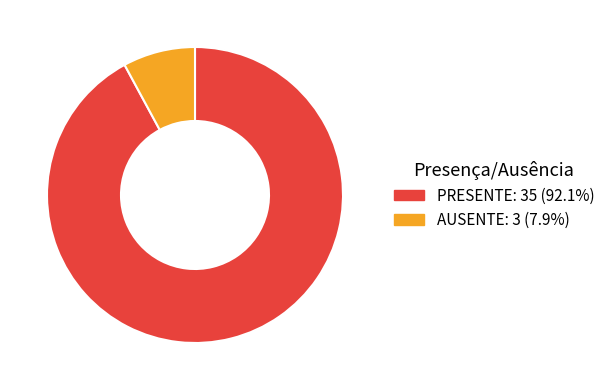

What is the largest slice in the pie chart?

PRESENTE